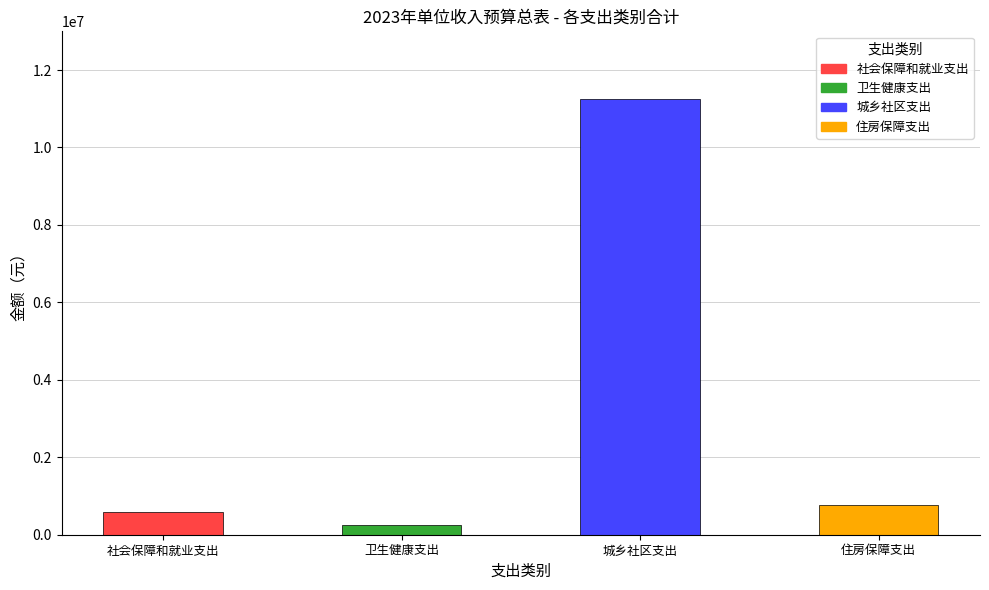

What is the change in value from 社会保障和就业支出 to 住房保障支出?

+167600